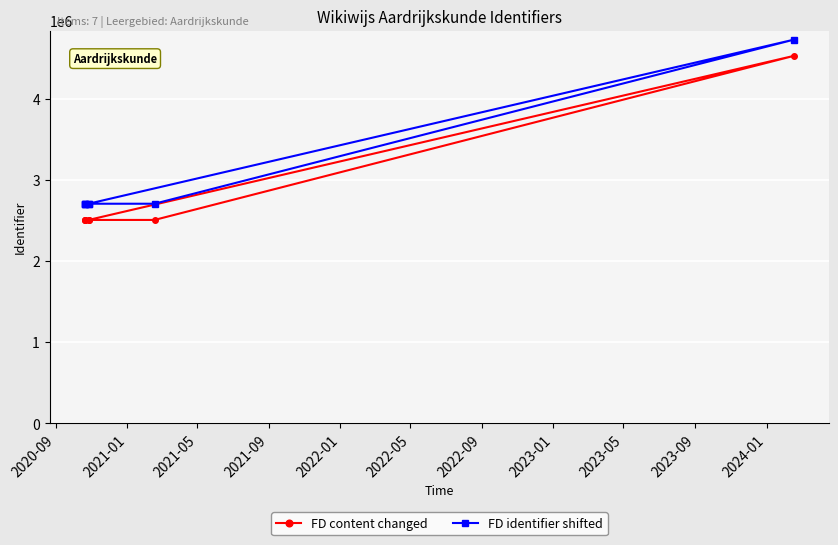

Which series changed the most between 2021-09 and 2022-05?

FD content changed